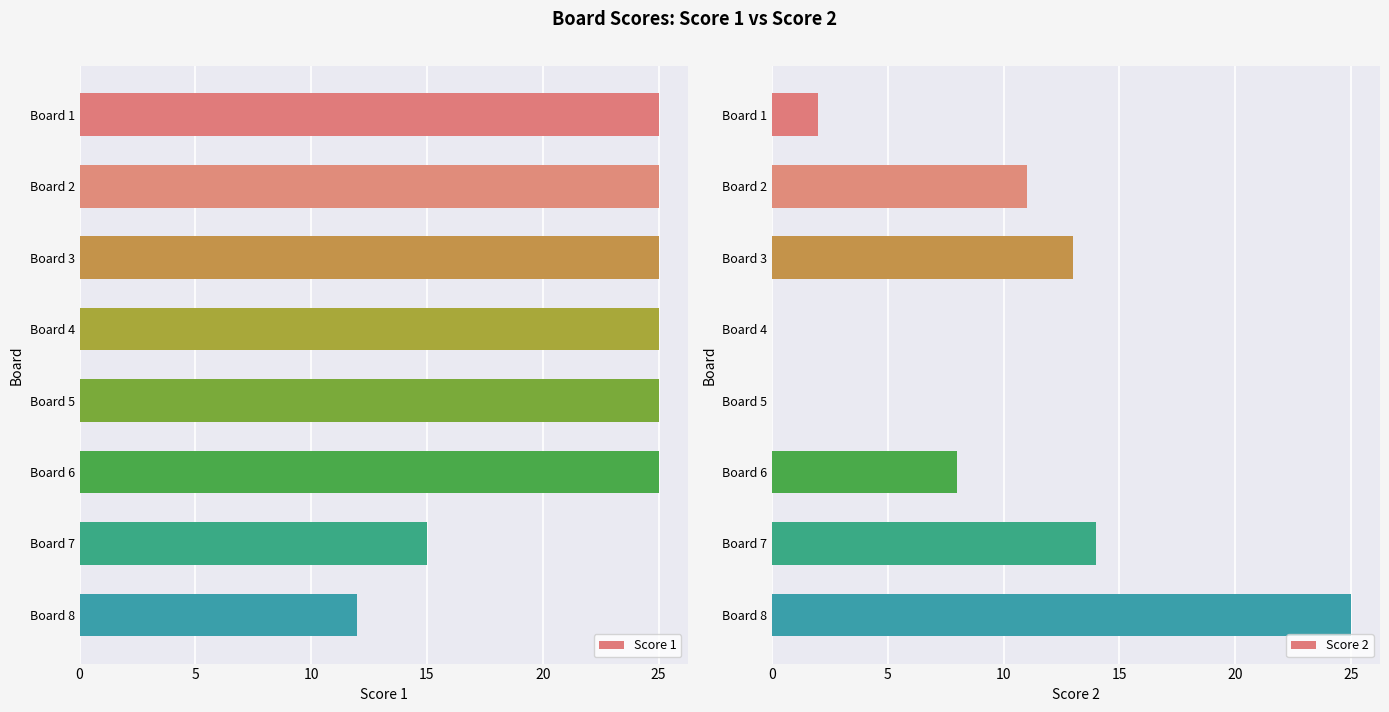

The Score 1 series shows 15 at Board 7. True or false?

True